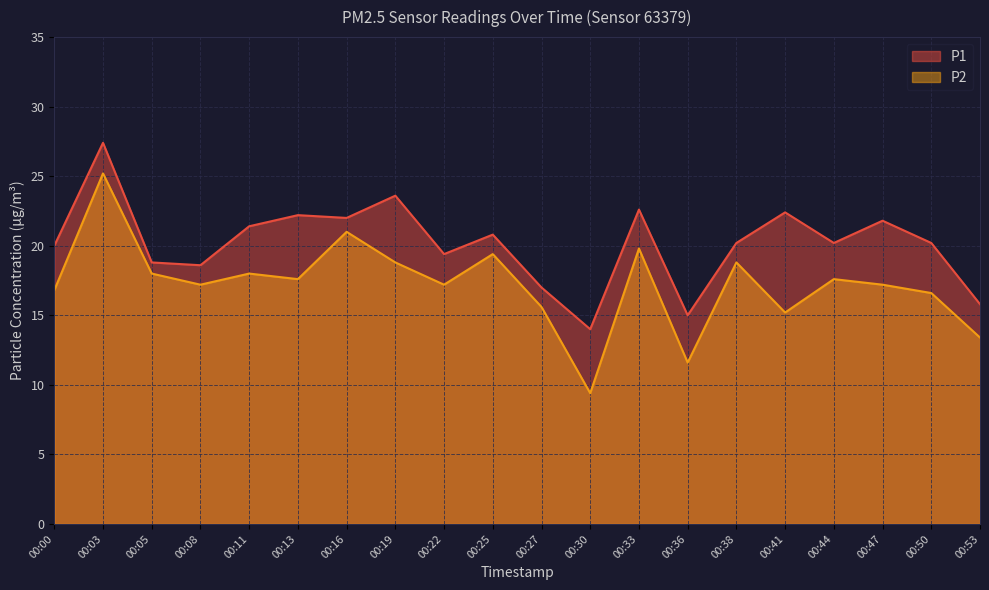

What is the average value of the P2 series?

17.2